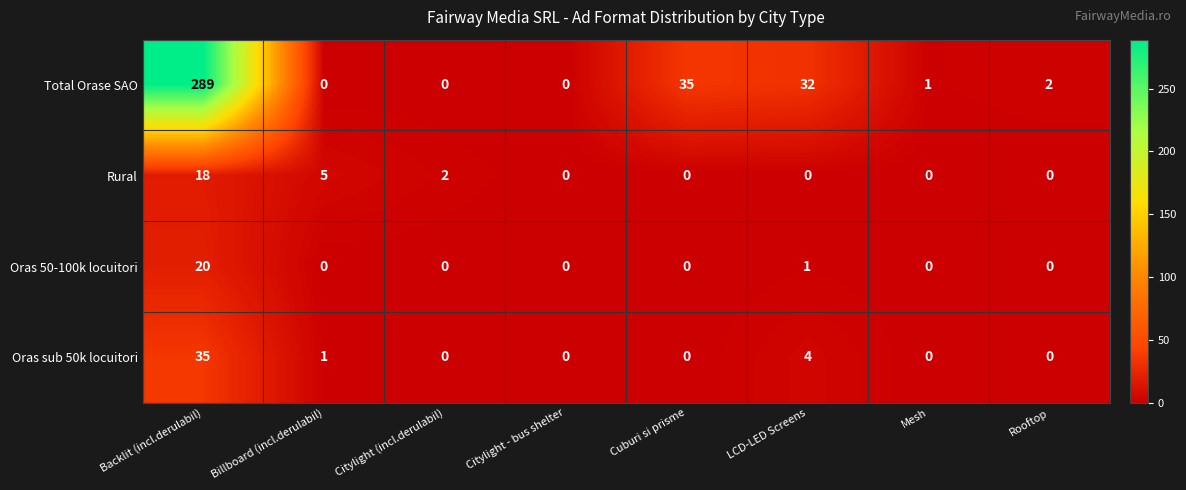

True or false: Rural has a value of 3 at Citylight (incl.derulabil).

False